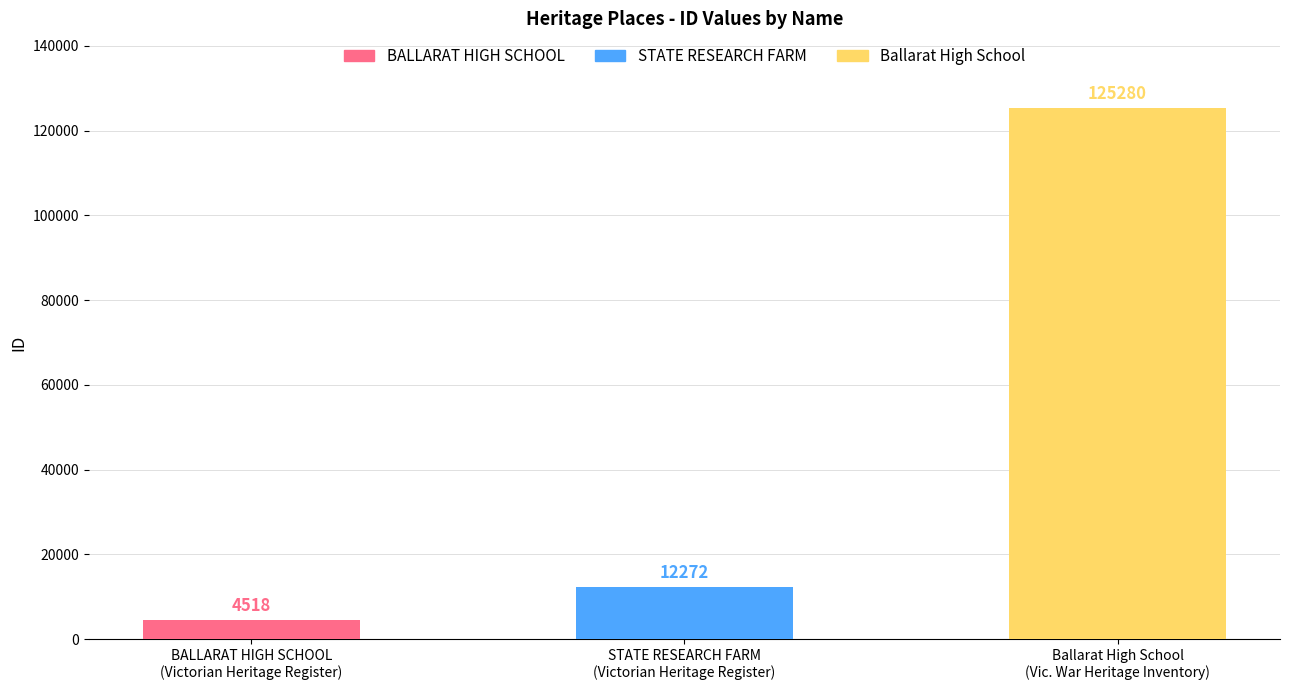

What position from the left is BALLARAT HIGH SCHOOL
(Victorian Heritage Register)?

1